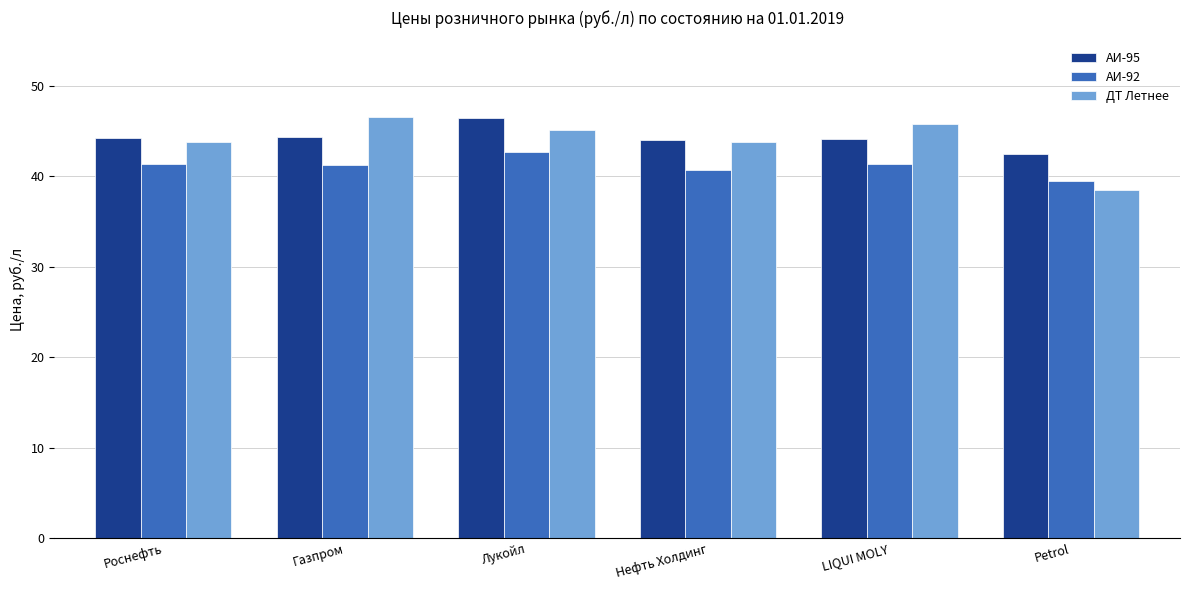

What is the sum of the АИ-95 values at Газпром and Роснефть?

88.5